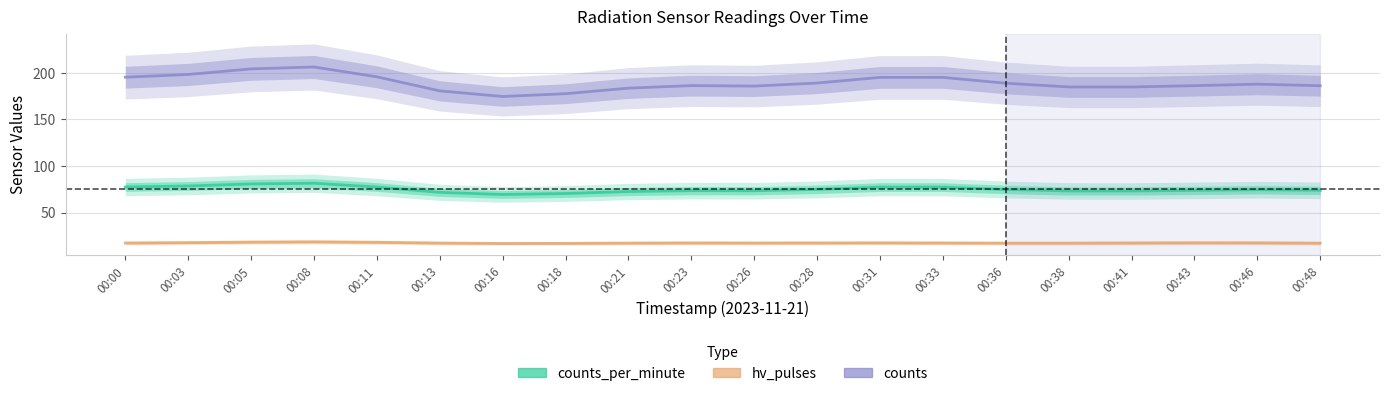

True or false: counts_per_minute and counts cross at least once.

False